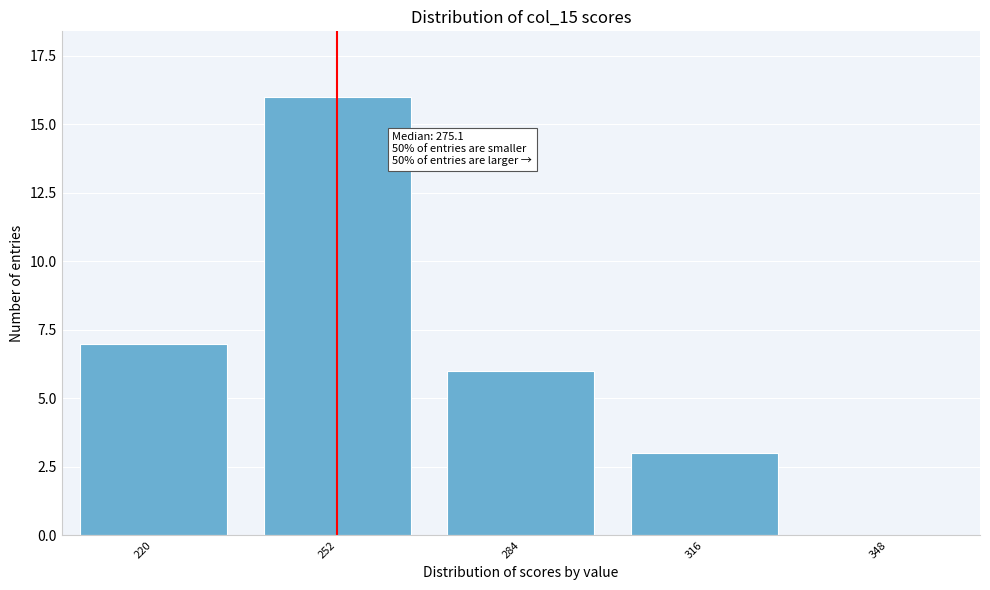

At which category does the chart reach its peak across all series?

252